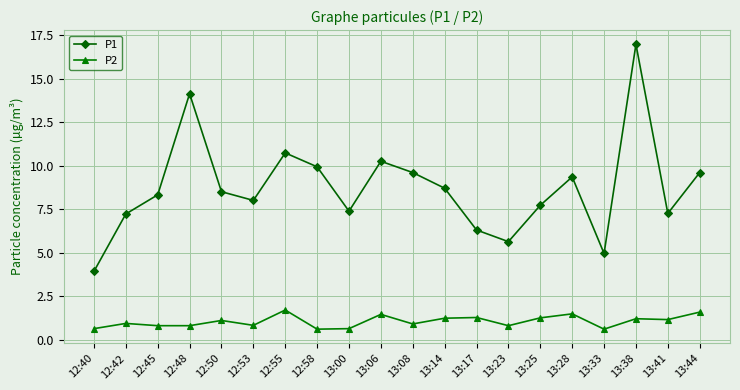

What is the sum of the P2 values at 12:45 and 12:40?

1.4